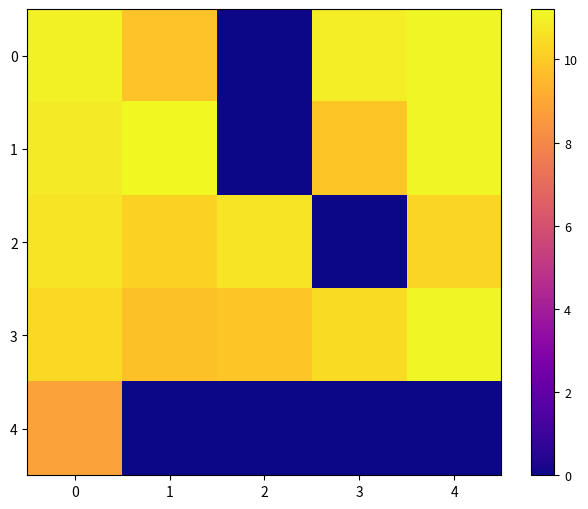

What is the greatest value displayed?

11.2